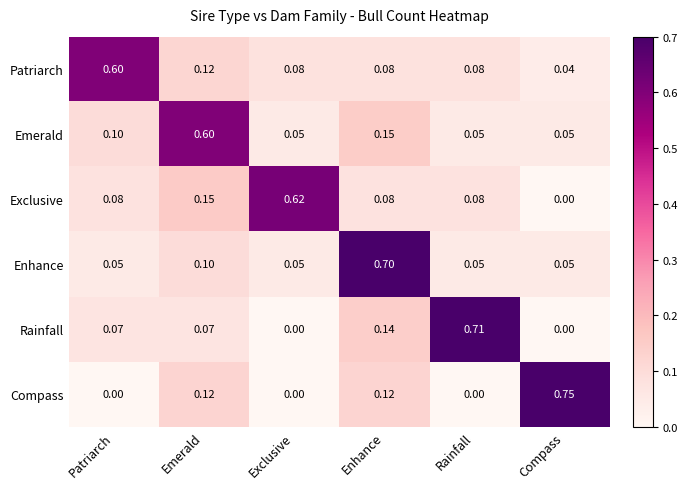

Which series has the largest total across all categories?

Exclusive